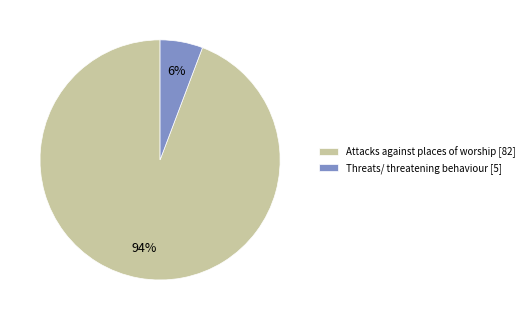

Rank the categories by value from lowest to highest.

Threats/ threatening behaviour, Attacks against places of worship